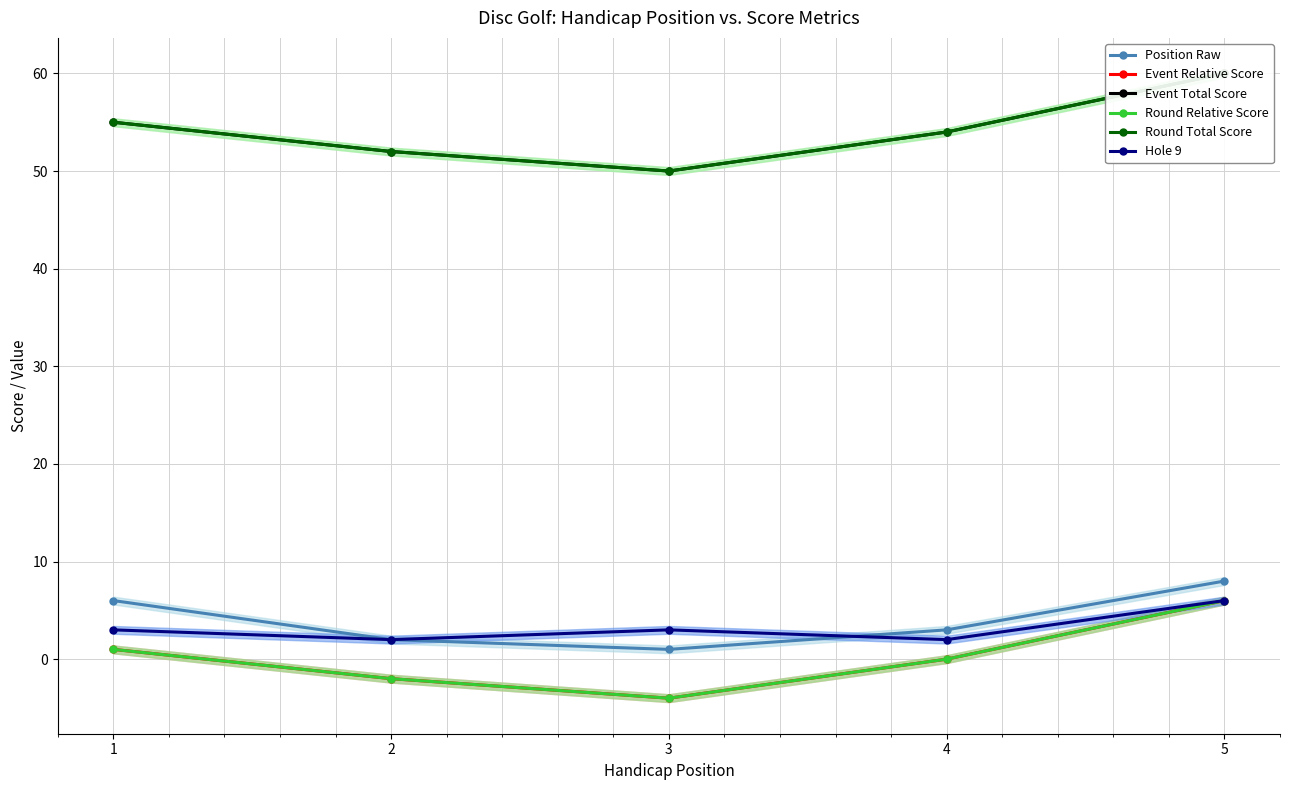

Between 1 and 3, which is larger?

1